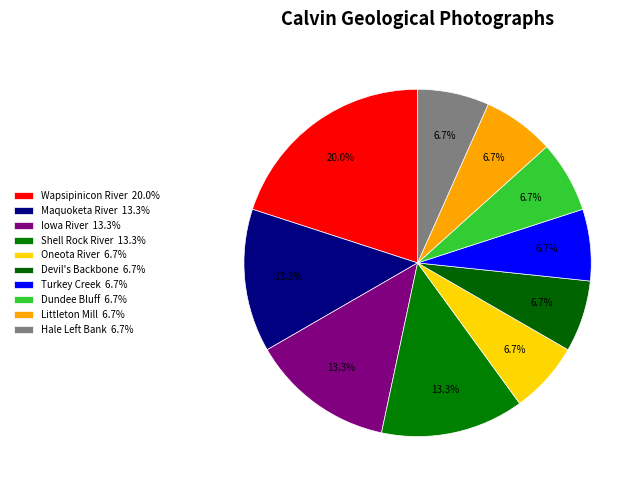

Is it true that Oneota River is 7% of the pie?

True